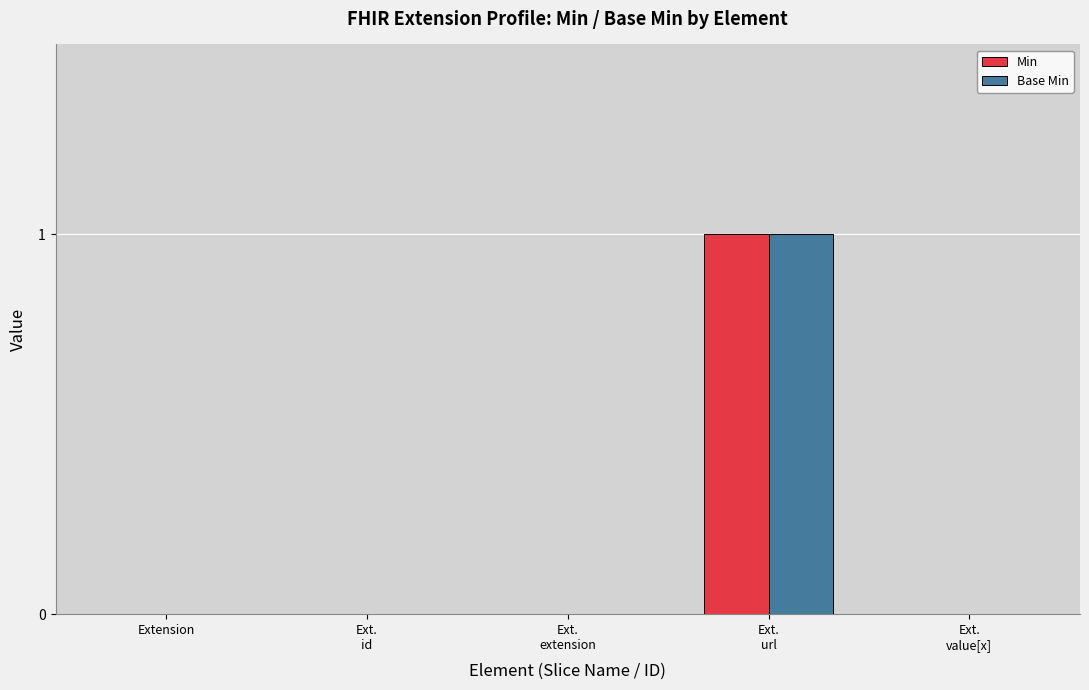

How many series are shown in this chart?

2